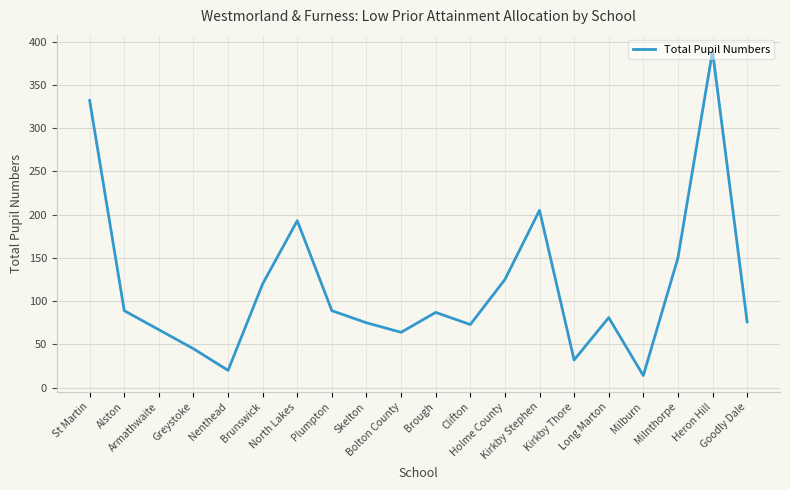

What is the change in value from Holme County to Long Marton?

-44